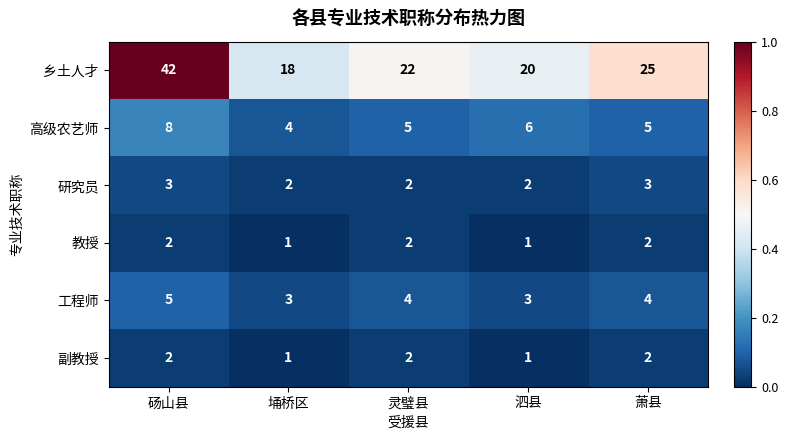

The 工程师 series shows 3 at 泗县. True or false?

True